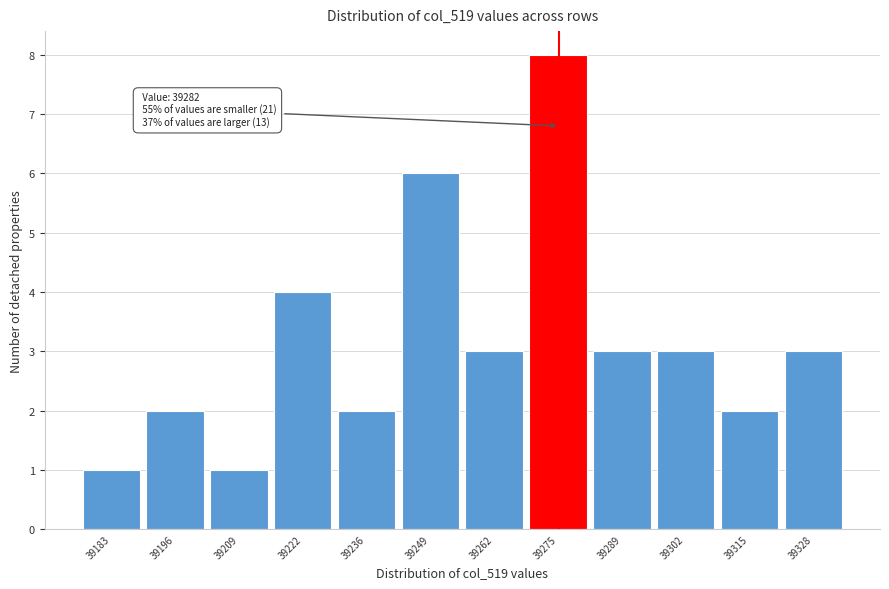

Reading right to left, extract all data points from this chart.

39328=3	39315=2	39302=3	39289=3	39275=8	39262=3	39249=6	39236=2	39222=4	39209=1	39196=2	39183=1